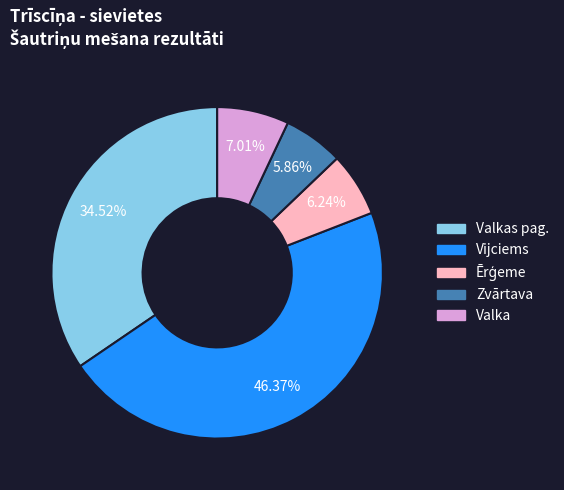

How many slices are in this pie chart?

5